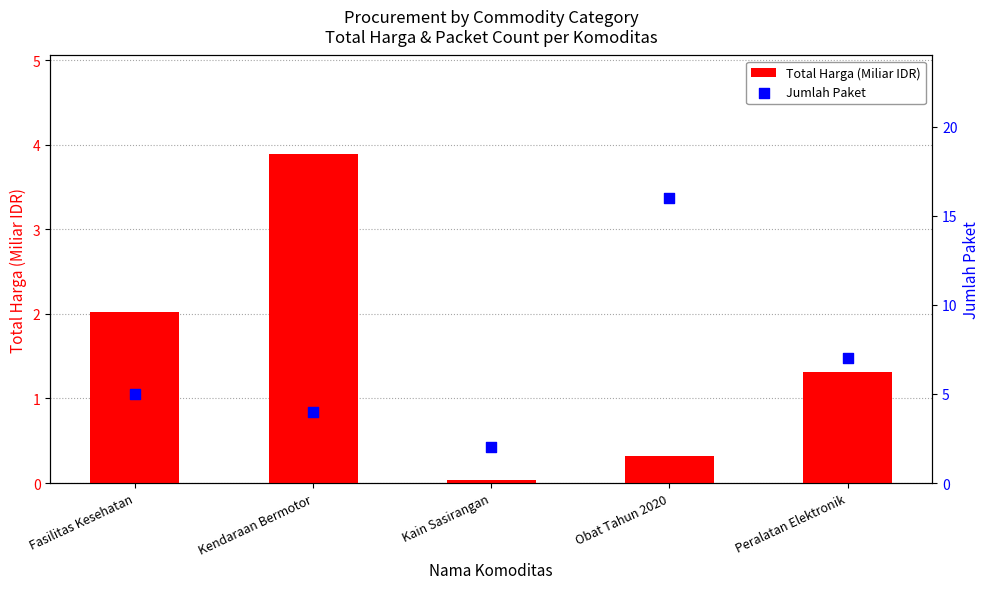

Which series reaches the minimum Y coordinate?

Total Harga (Miliar IDR)